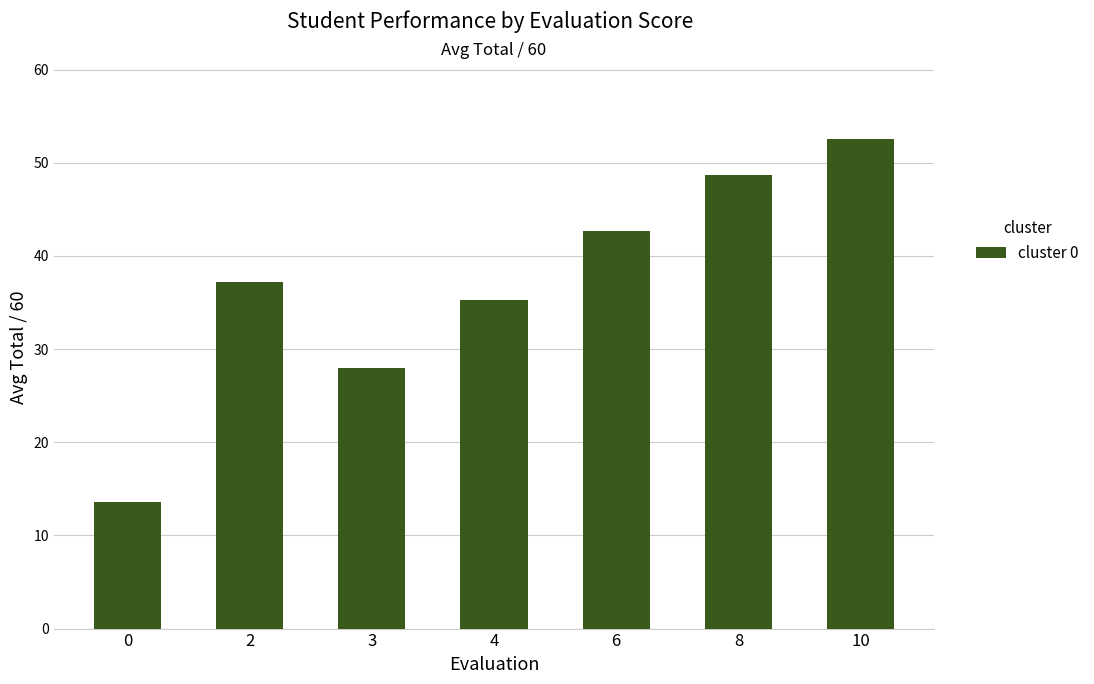

True or false: the data shows 62.9 at 4.

False